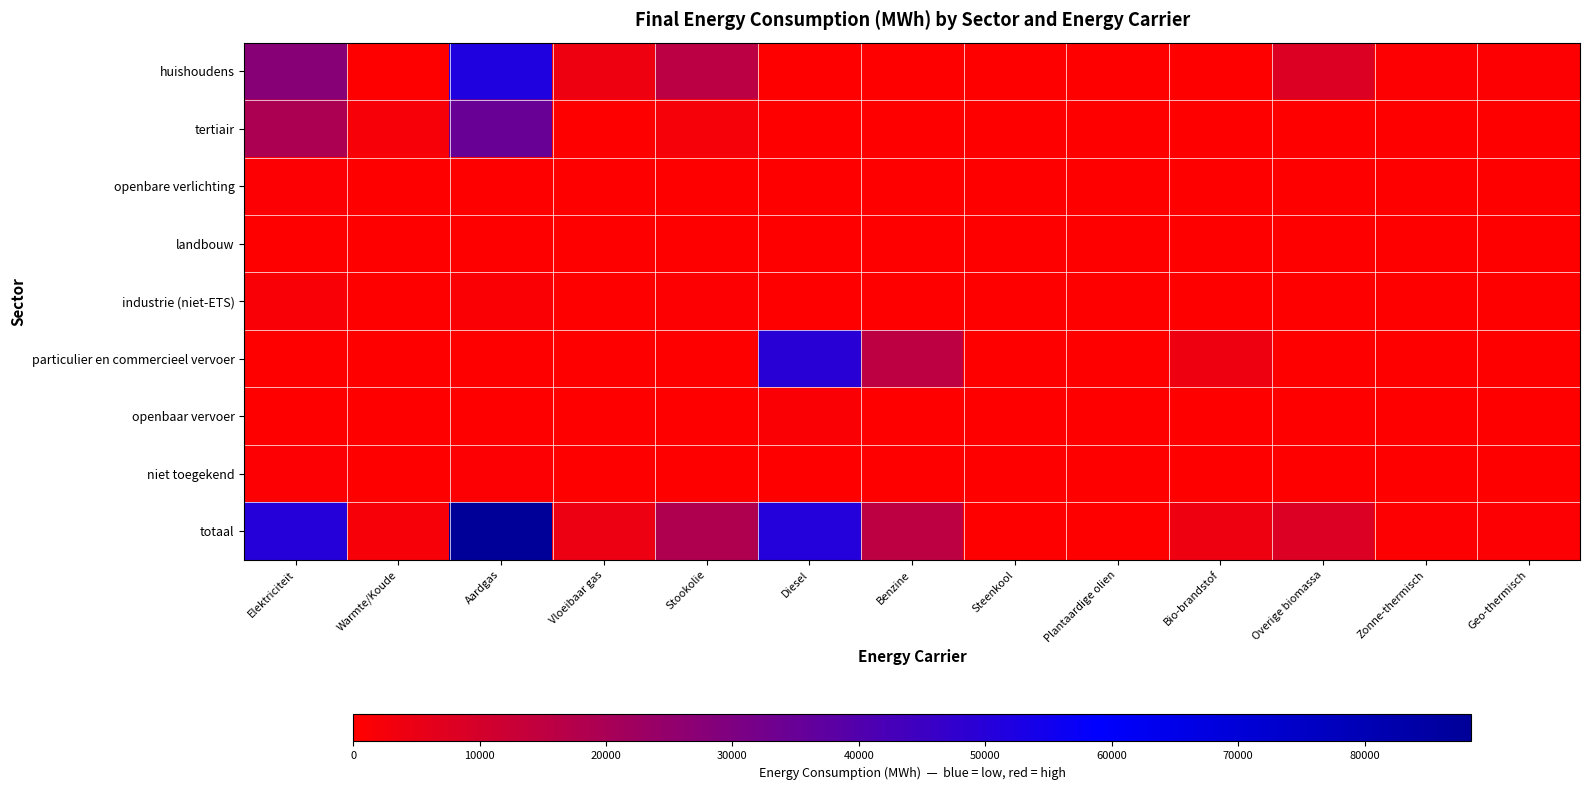

Which series has the largest range (max minus min)?

totaal